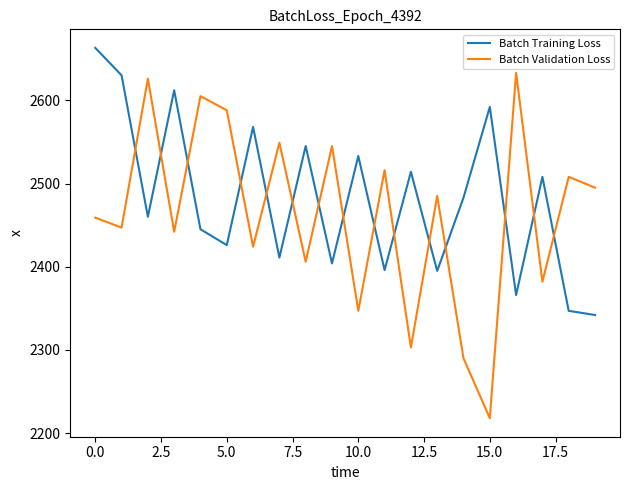

What is the minimum value for Batch Training Loss?

2342